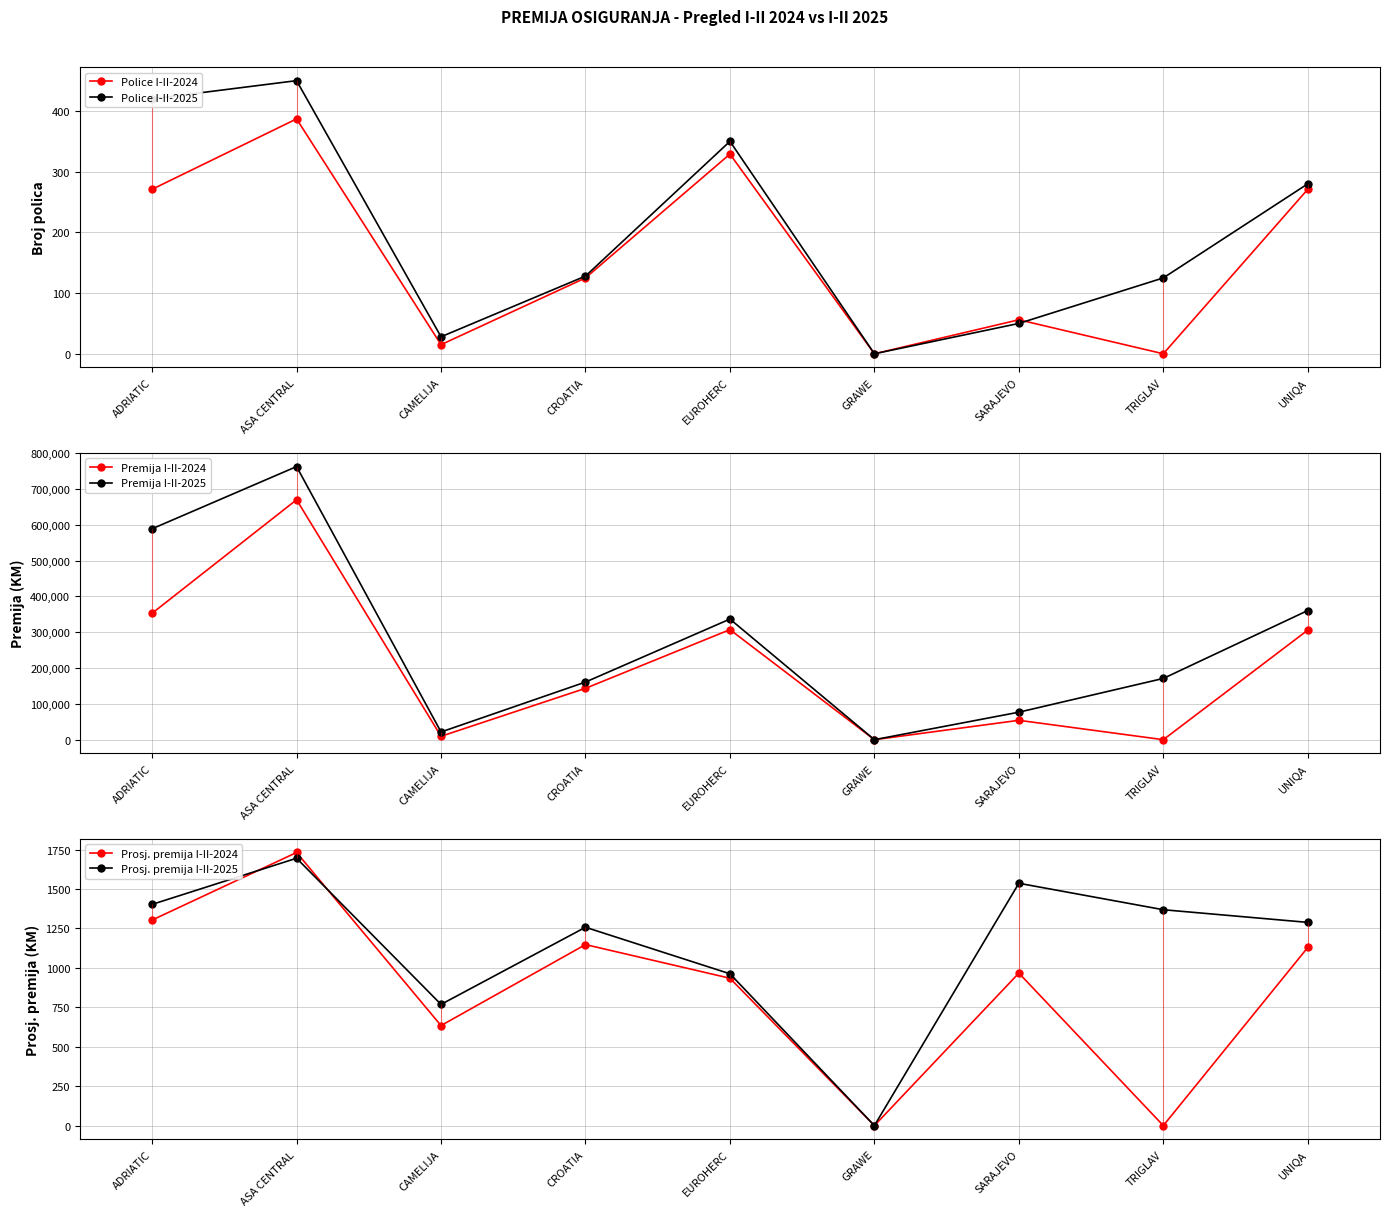

At which category is the sum across all series the highest?

ASA CENTRAL